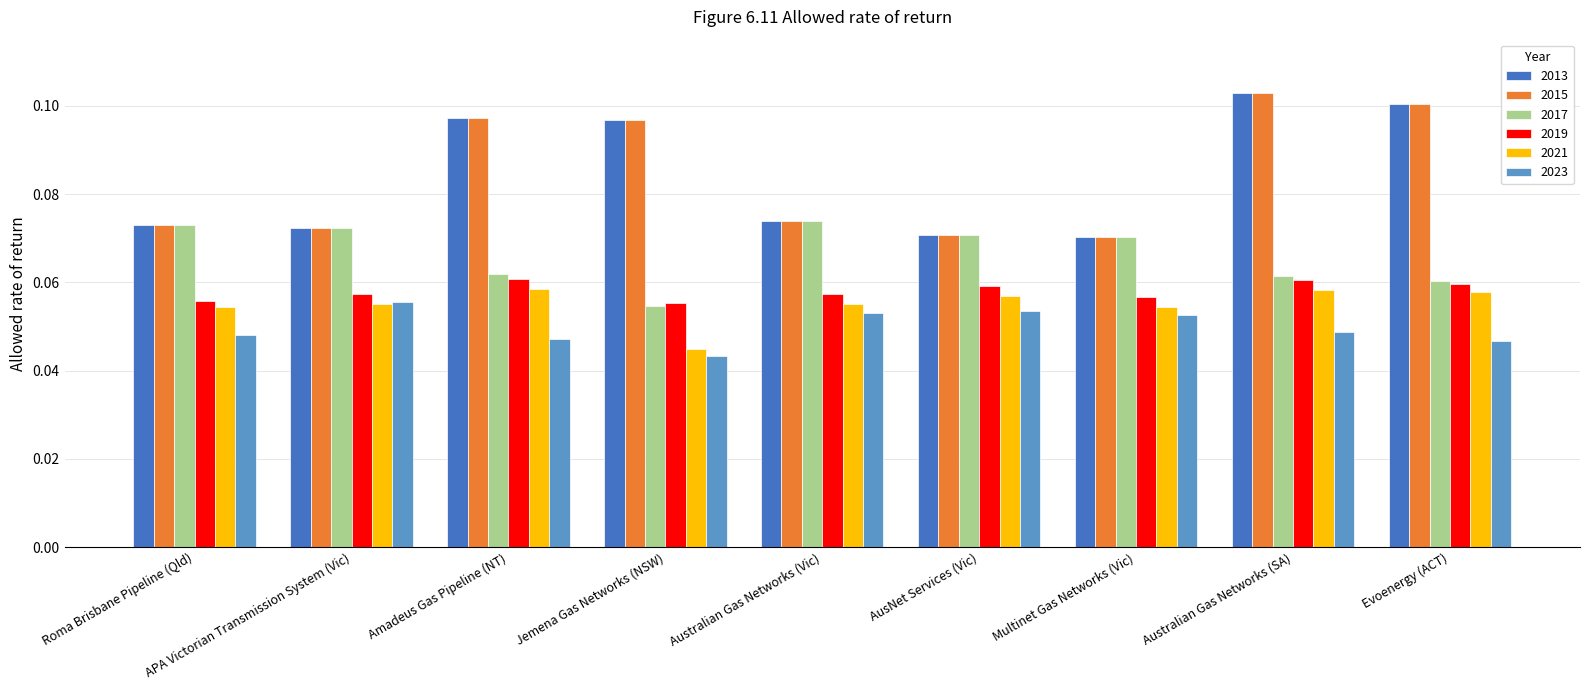

How many series are shown in this chart?

6